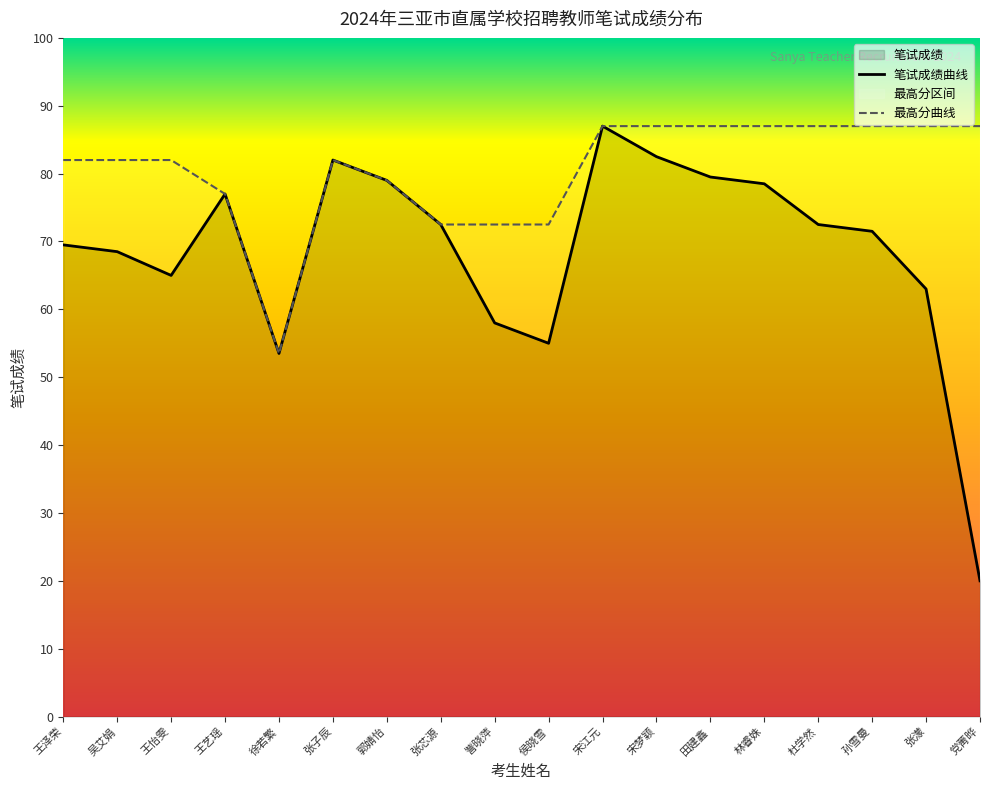

Reading right to left, transcribe all the data shown in this chart.

笔试成绩: 20.0	63.0	71.5	72.5	78.5	79.5	82.5	87.0	55.0	58.0	72.5	79.0	82.0	53.5	77.0	65.0	68.5	69.5
最高分: 87.0	87.0	87.0	87.0	87.0	87.0	87.0	87.0	72.5	72.5	72.5	79.0	82.0	53.5	77.0	82.0	82.0	82.0